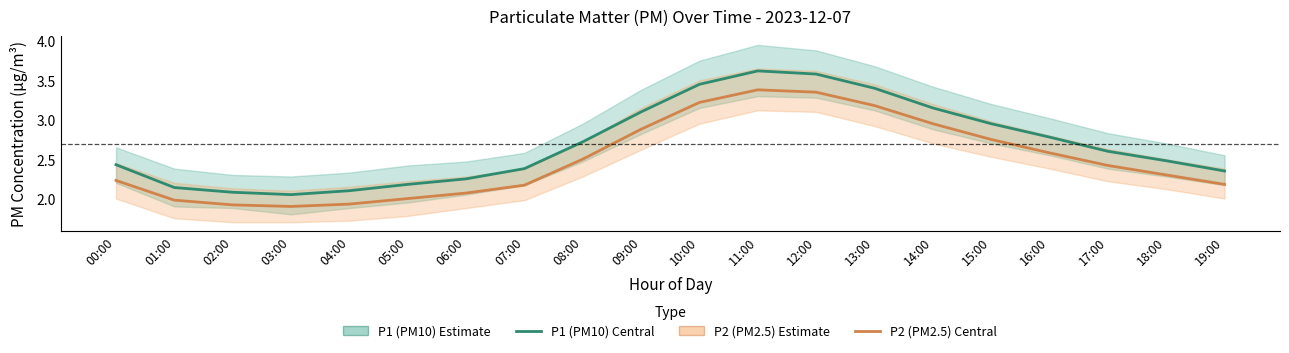

What is the total value across all series at 07:00?

4.5